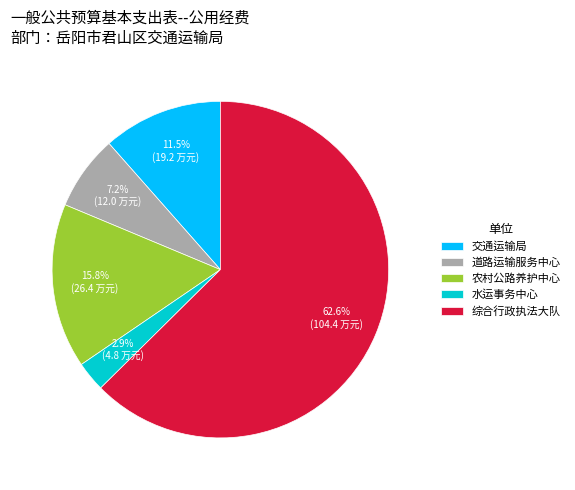

Which category has the smallest portion of the pie?

水运事务中心